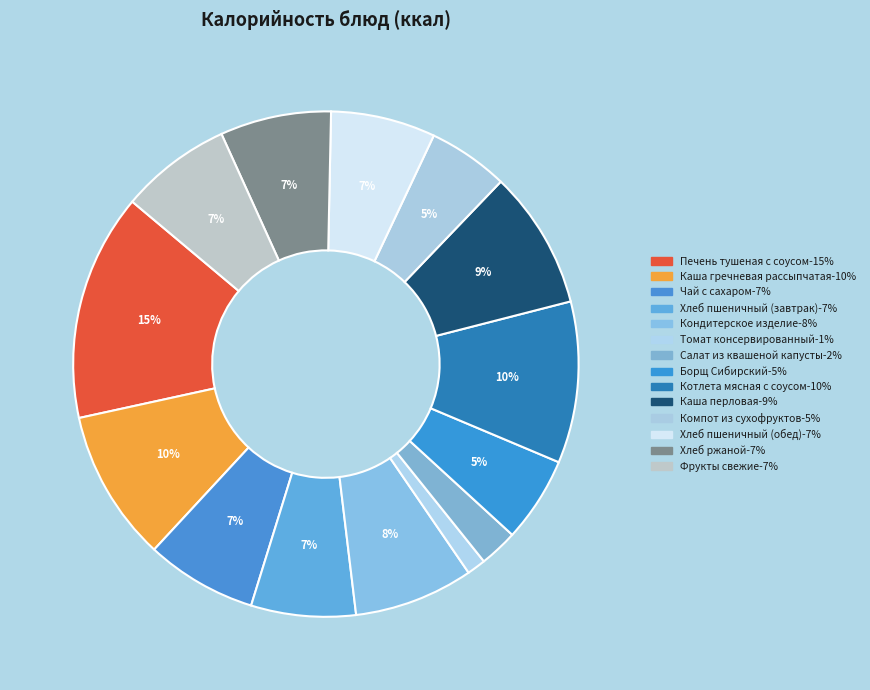

Is Печень тушеная с соусом the majority of the pie?

No